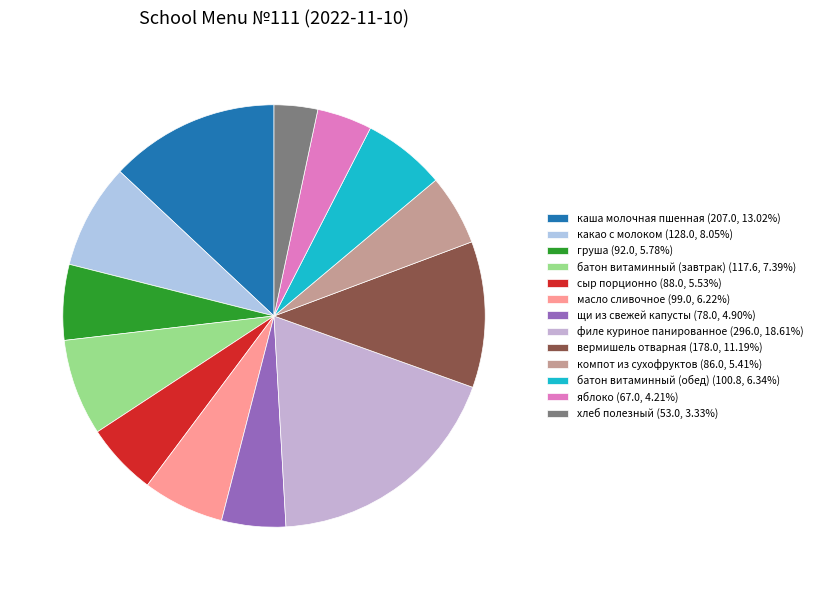

Does any single category account for the majority?

No